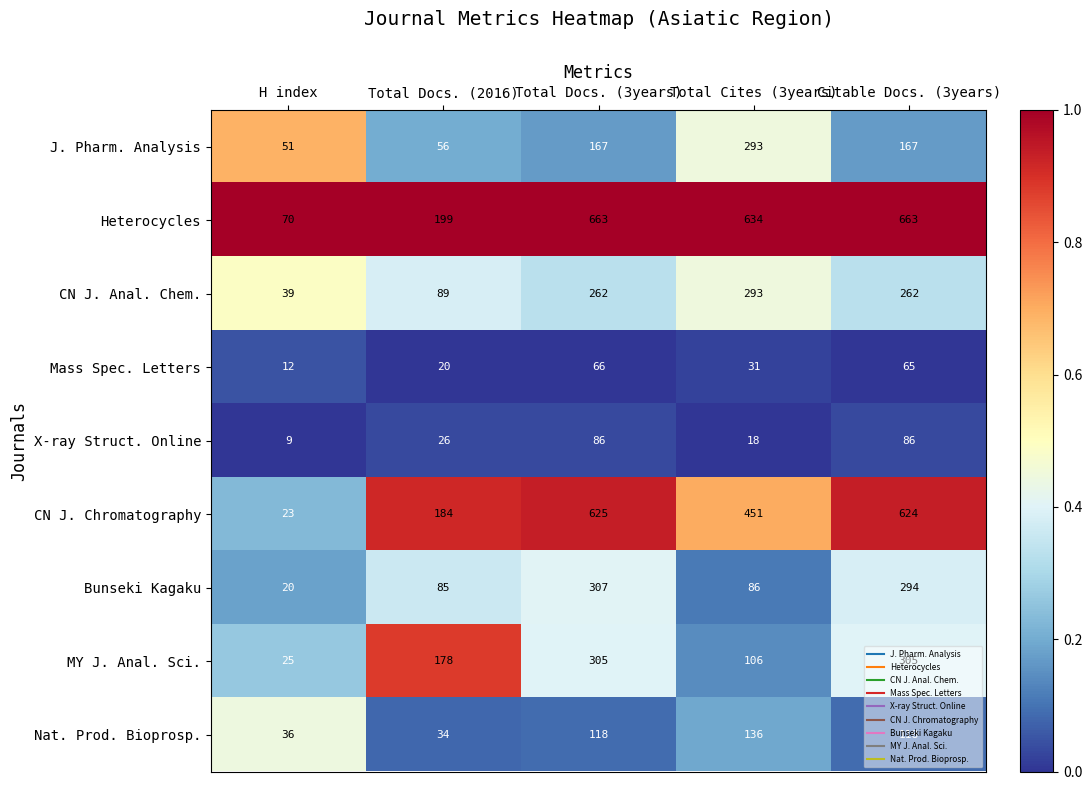

Is it true that Bunseki Kagaku equals 86 at Total Cites (3years)?

True